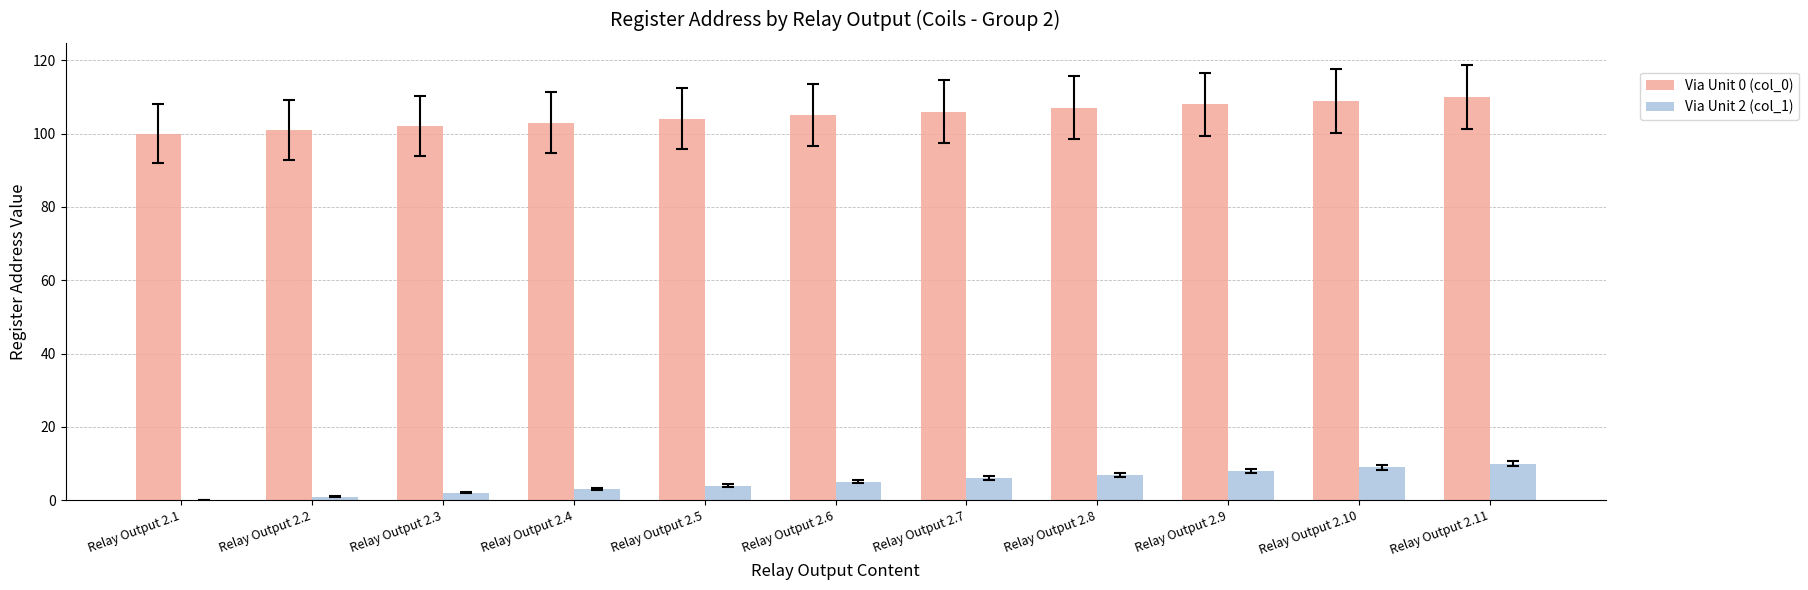

How many groups of bars are there?

11